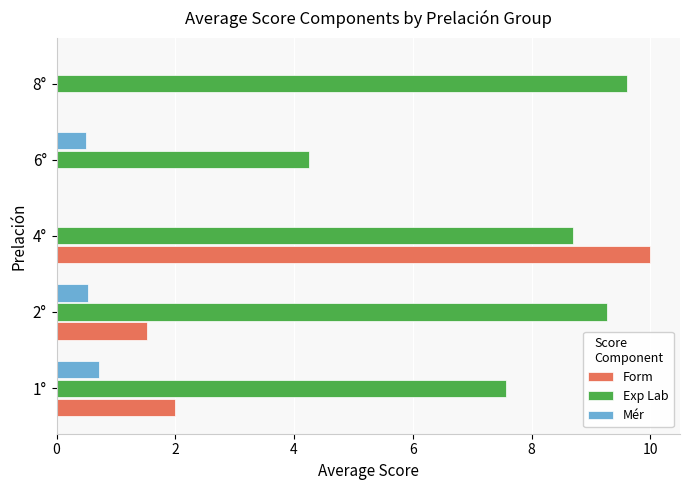

At which category is the sum across all series the highest?

4°